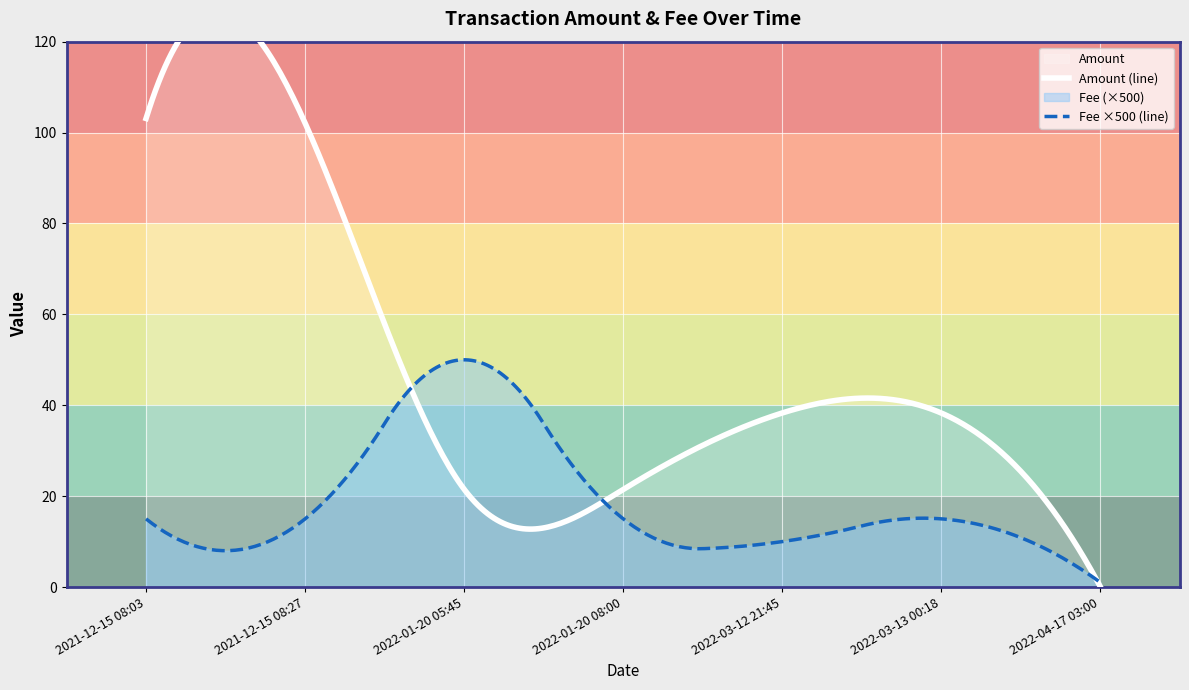

List the series in order of their peak value, highest first.

Amount, Fee